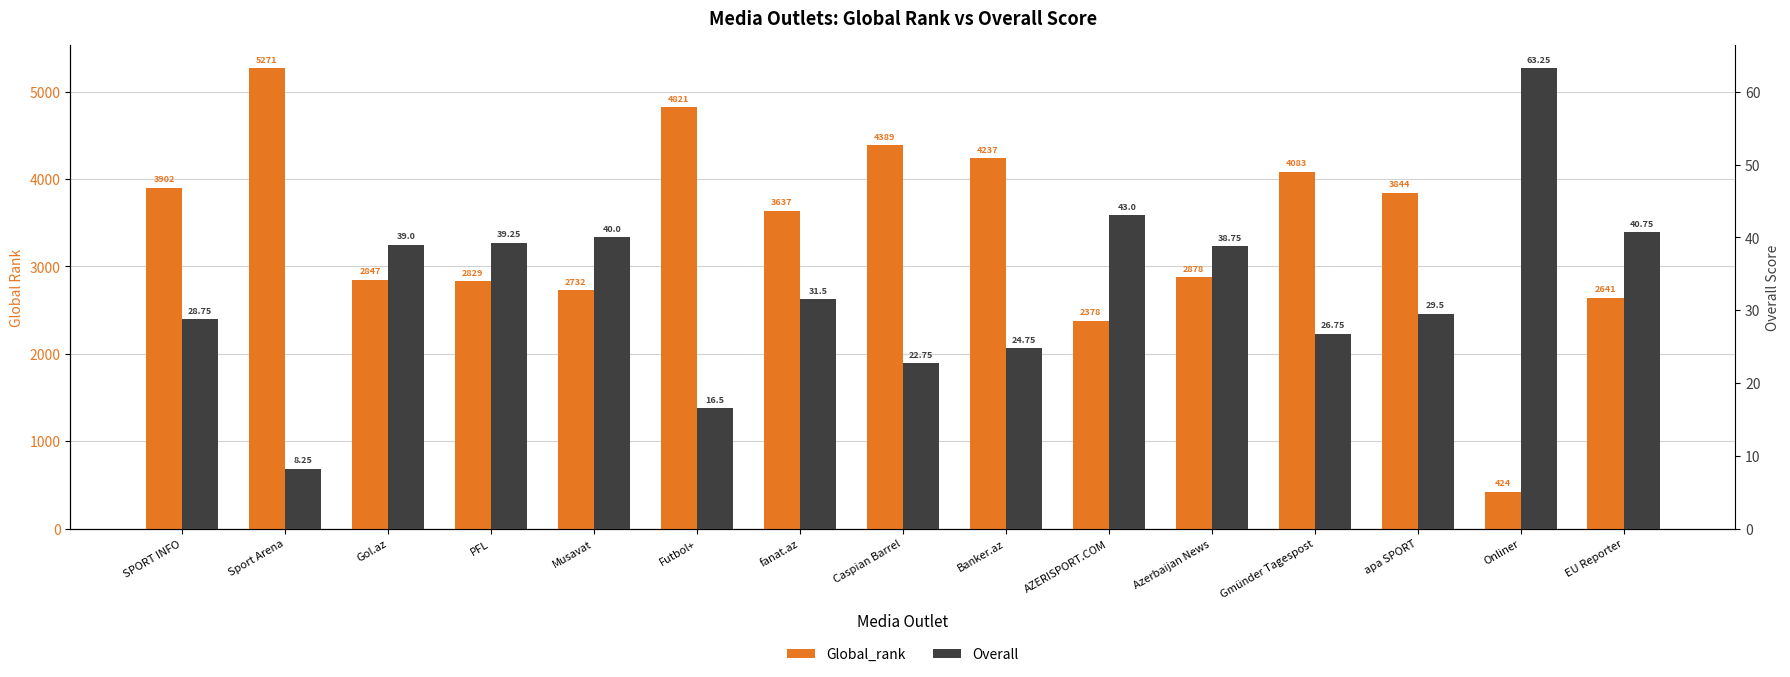

What is the lowest value of the Global_rank series?

424.0